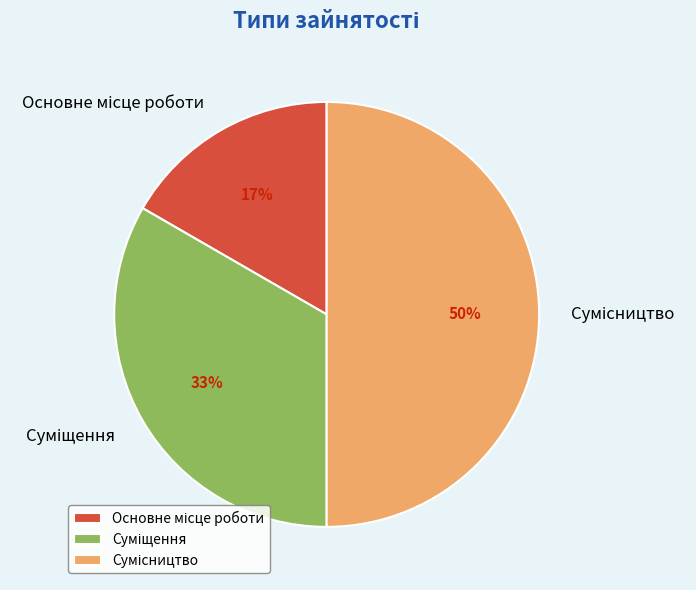

To the nearest percent, what is the average slice percentage?

33%